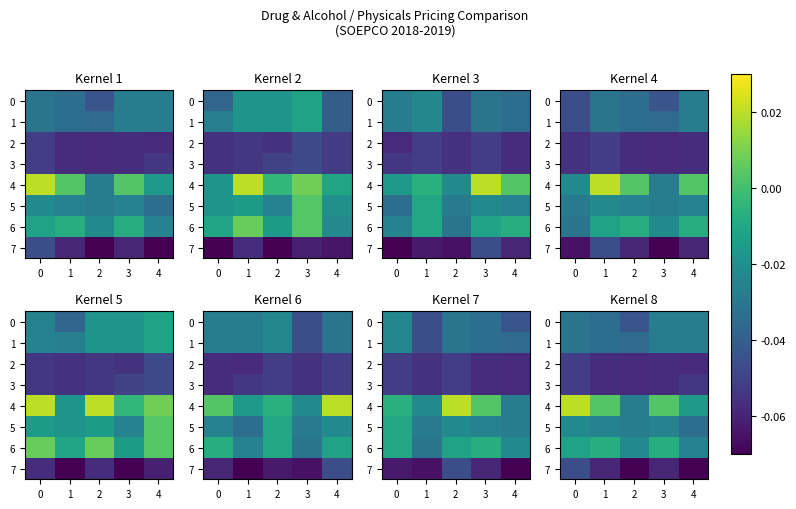

At how many categories does at least one series exceed 0?

3